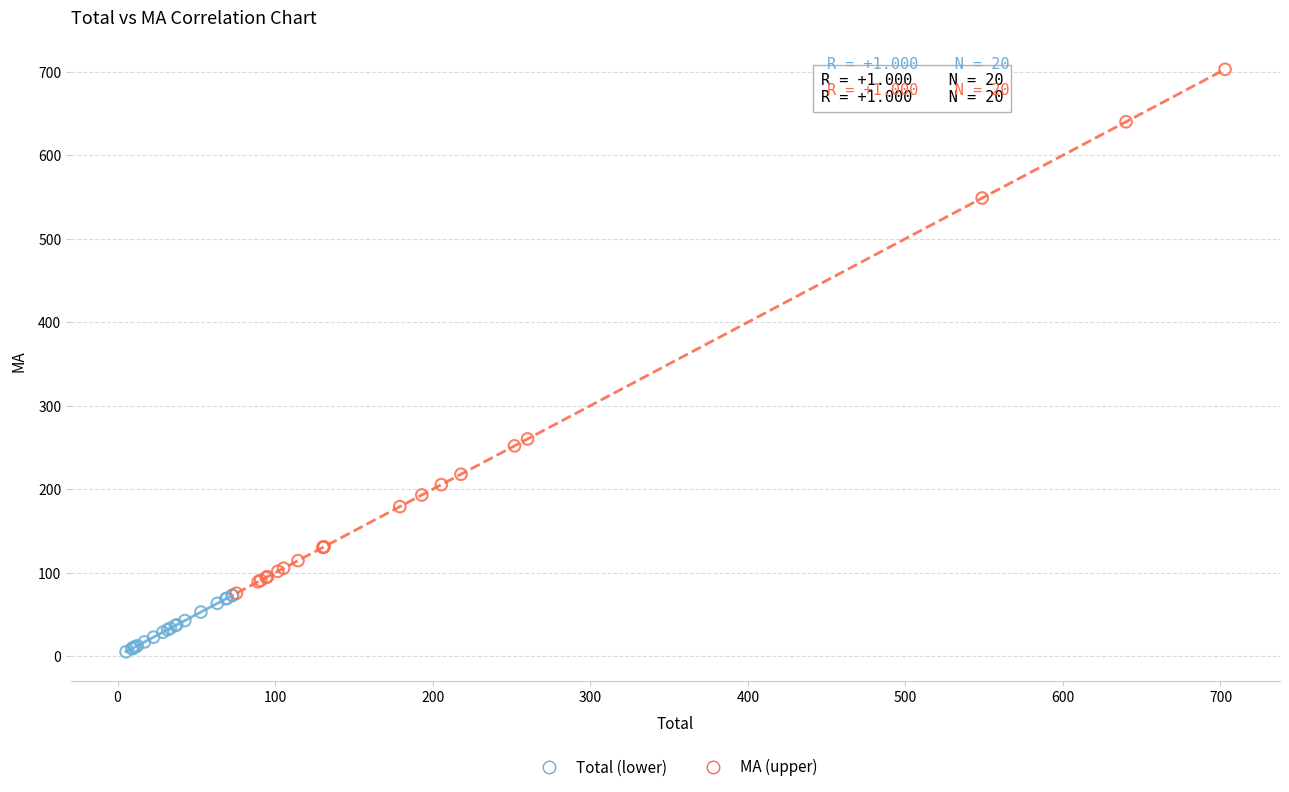

Which series contains the highest Y value?

MA (upper)